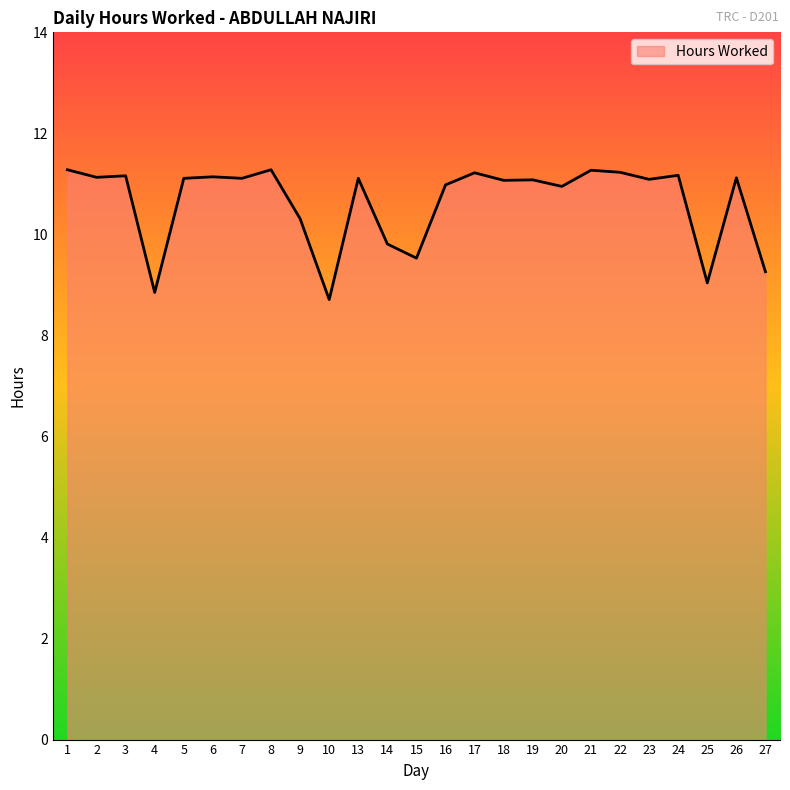

Between 21 and 20, which is larger?

21